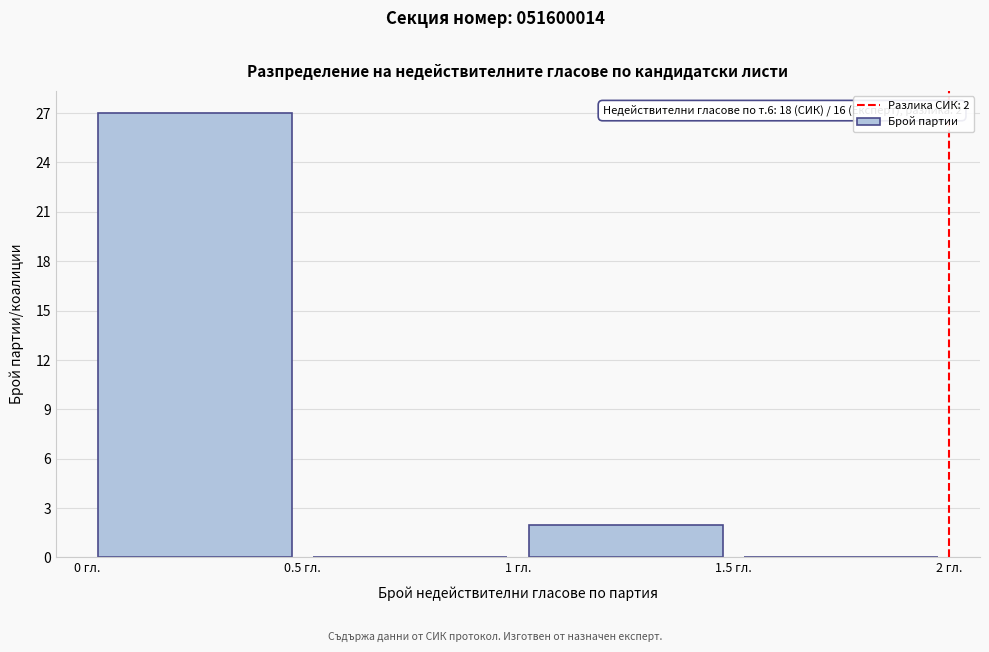

Over which range of the x-axis is the bar tallest?

0.0 to 0.5